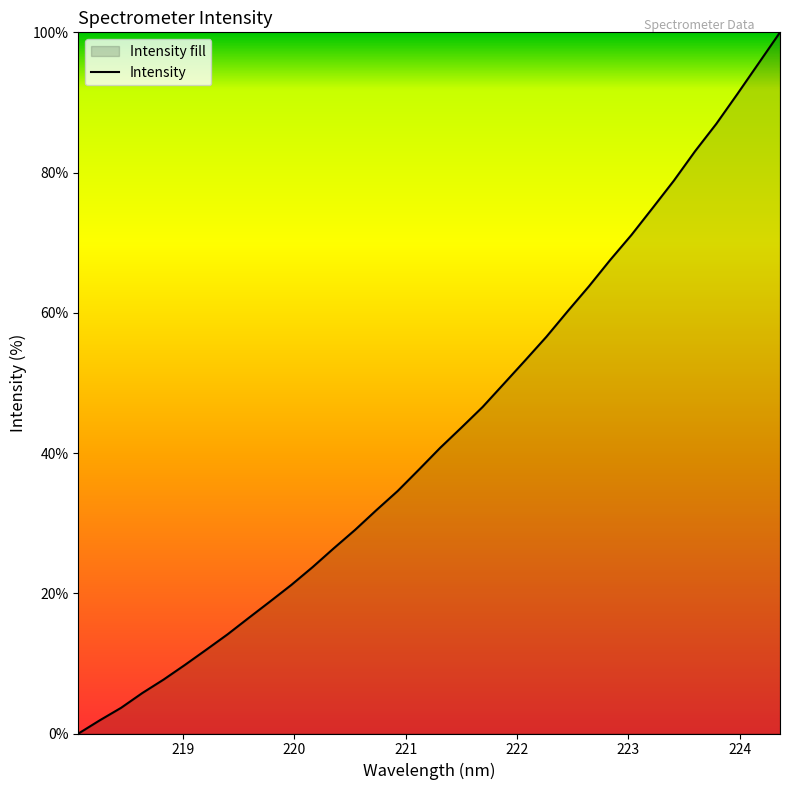

How many lines are shown in the chart?

1